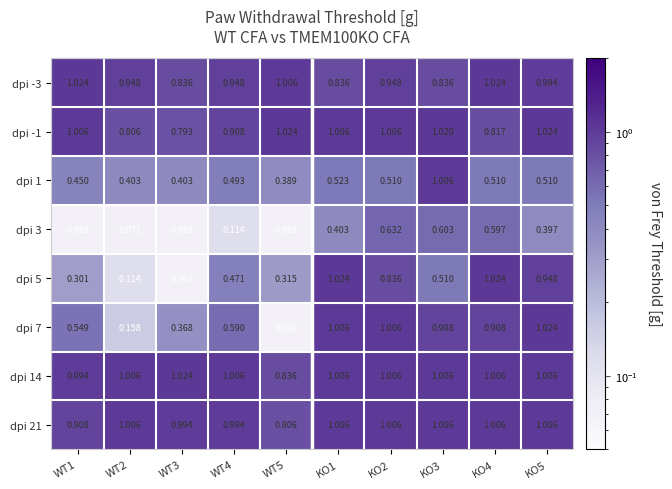

Which series changed the most between WT5 and KO4?

dpi 7